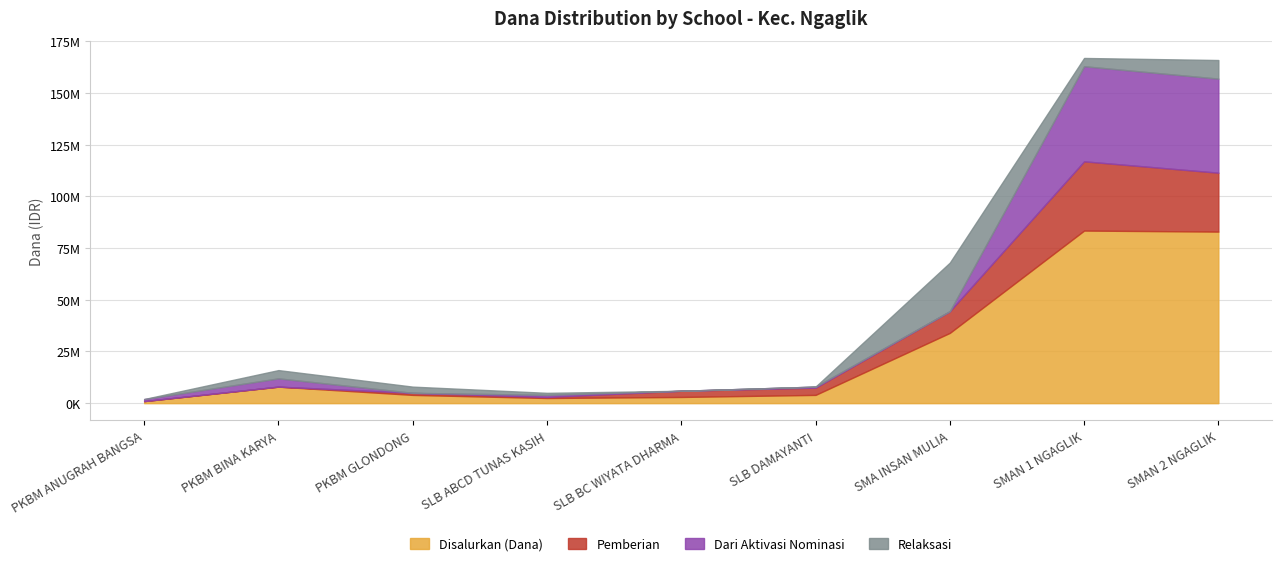

True or false: Relaksasi has a value of 23500000 at SMA INSAN MULIA.

True